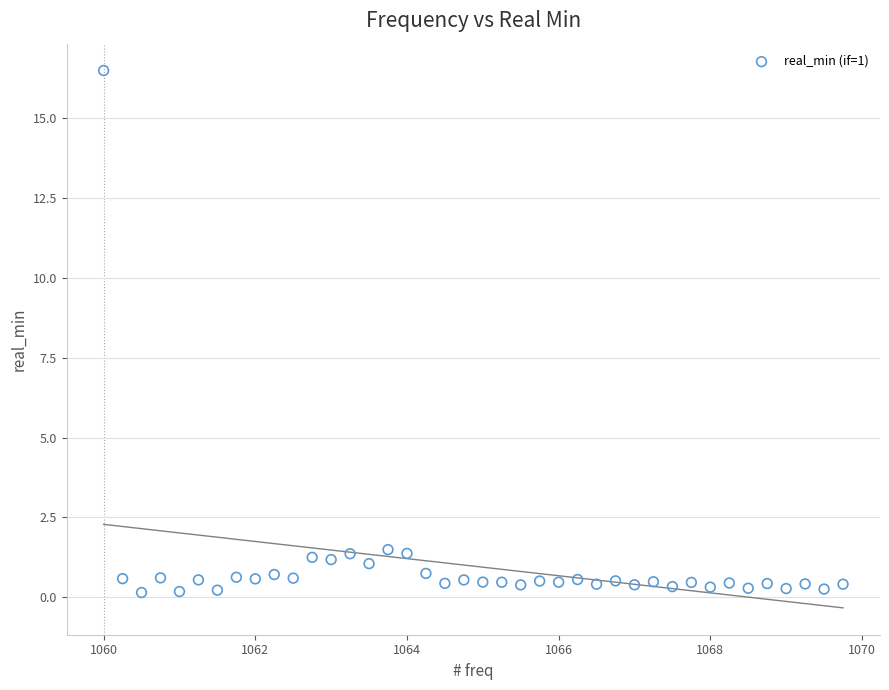

What is the range of X values (max minus min)?

9.8